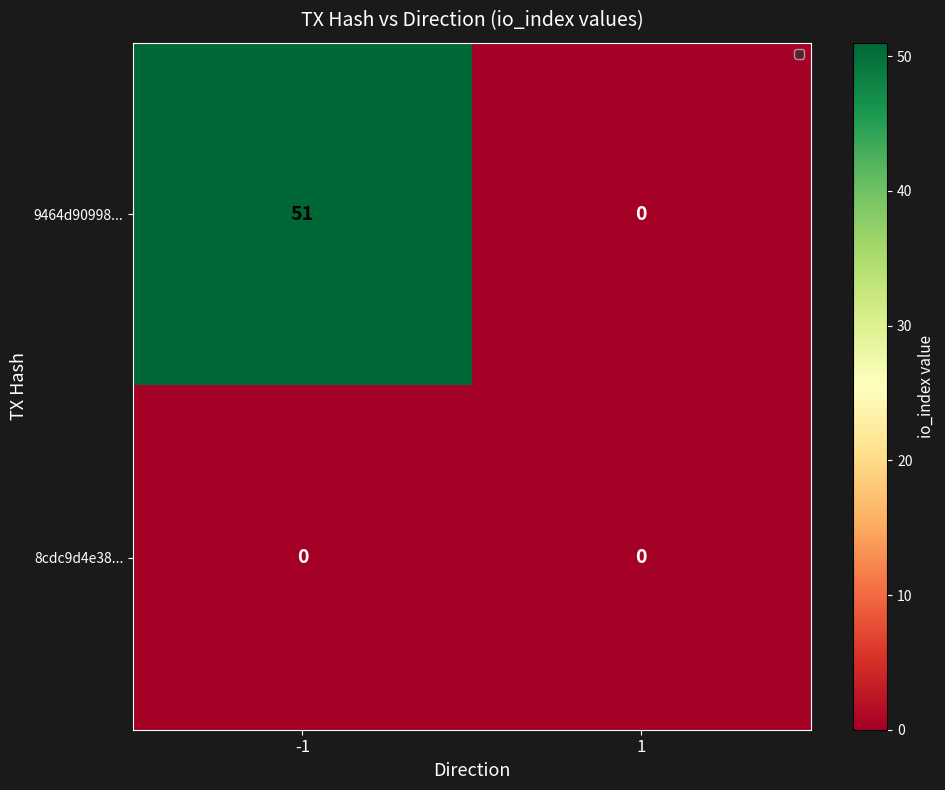

Rank the series at -1 from lowest to highest value.

8cdc9d4e38..., 9464d90998...